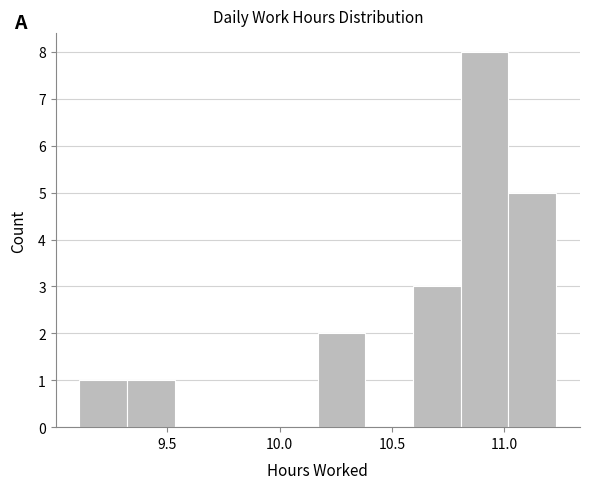

How tall is the bar that spans 9.30 to 9.55 on the x-axis? Neither the bar edges nor the heights are printed on the chart, so give them approximately, as read against the axes.

1